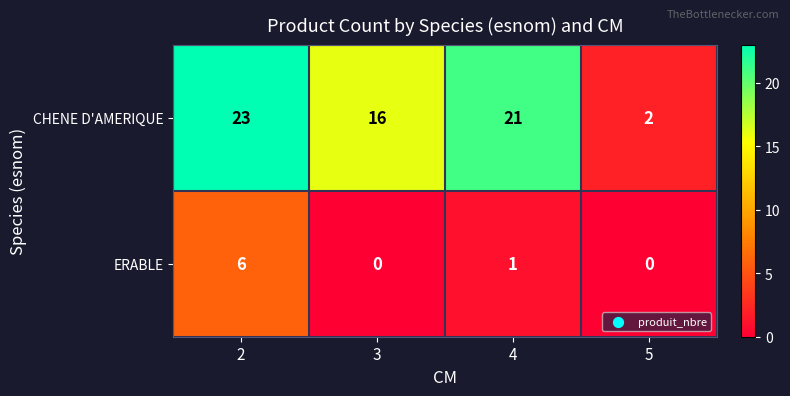

Between 2 and 3, which series saw the biggest shift?

CHENE D'AMERIQUE